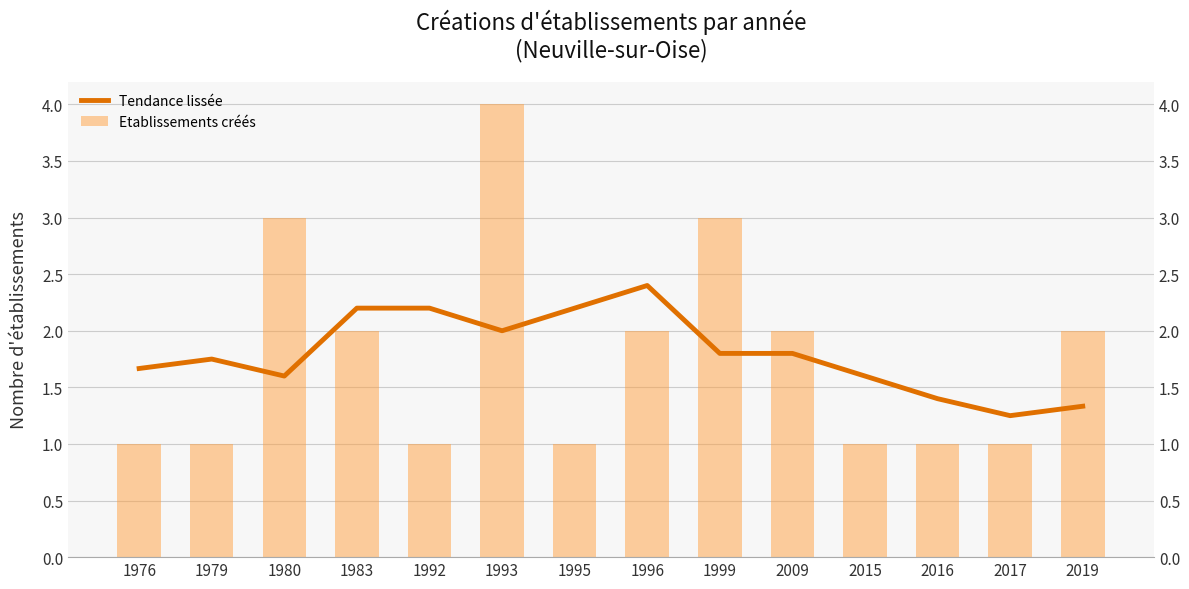

Reading left to right, list all the values displayed in this chart.

Tendance lissée: 1.7	1.8	1.6	2.2	2.2	2.0	2.2	2.4	1.8	1.8	1.6	1.4	1.2	1.3
Etablissements créés: 1.0	1.0	3.0	2.0	1.0	4.0	1.0	2.0	3.0	2.0	1.0	1.0	1.0	2.0